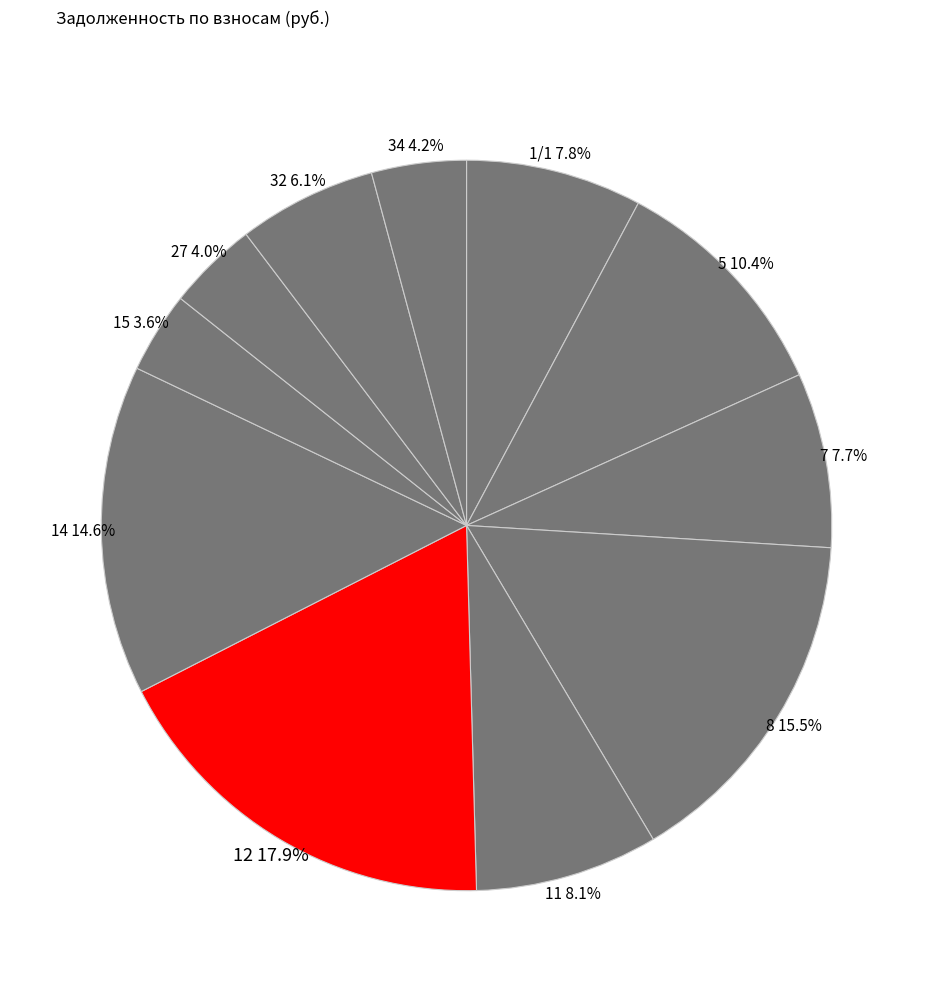

Which category has the biggest portion of the pie?

12